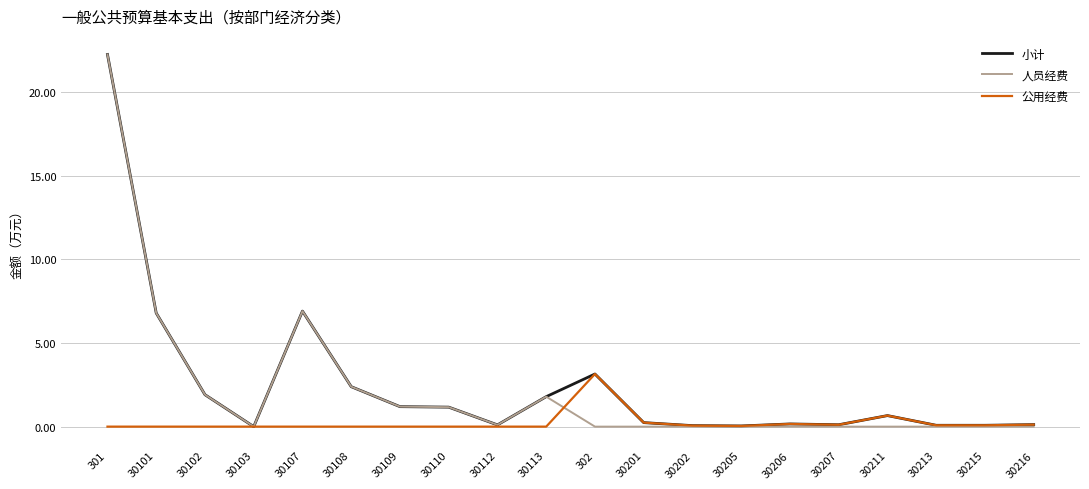

What position from the left is 30108?

6